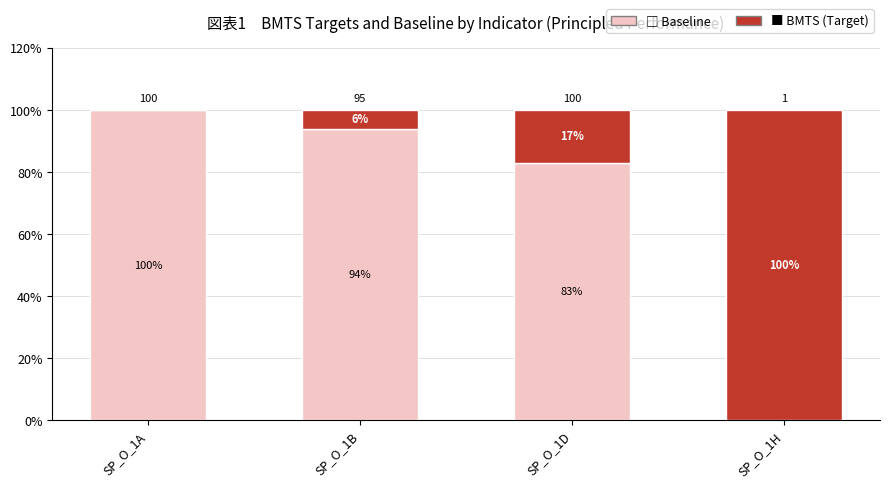

What is the total value across all series at SP_O_1H?

100